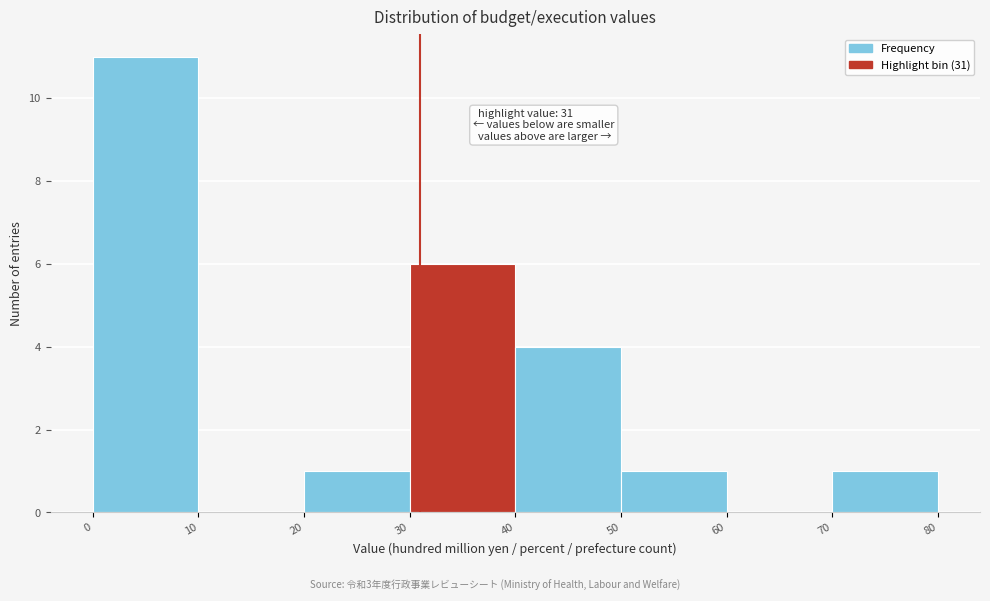

Which range on the x-axis has the tallest bar?

0 to 10